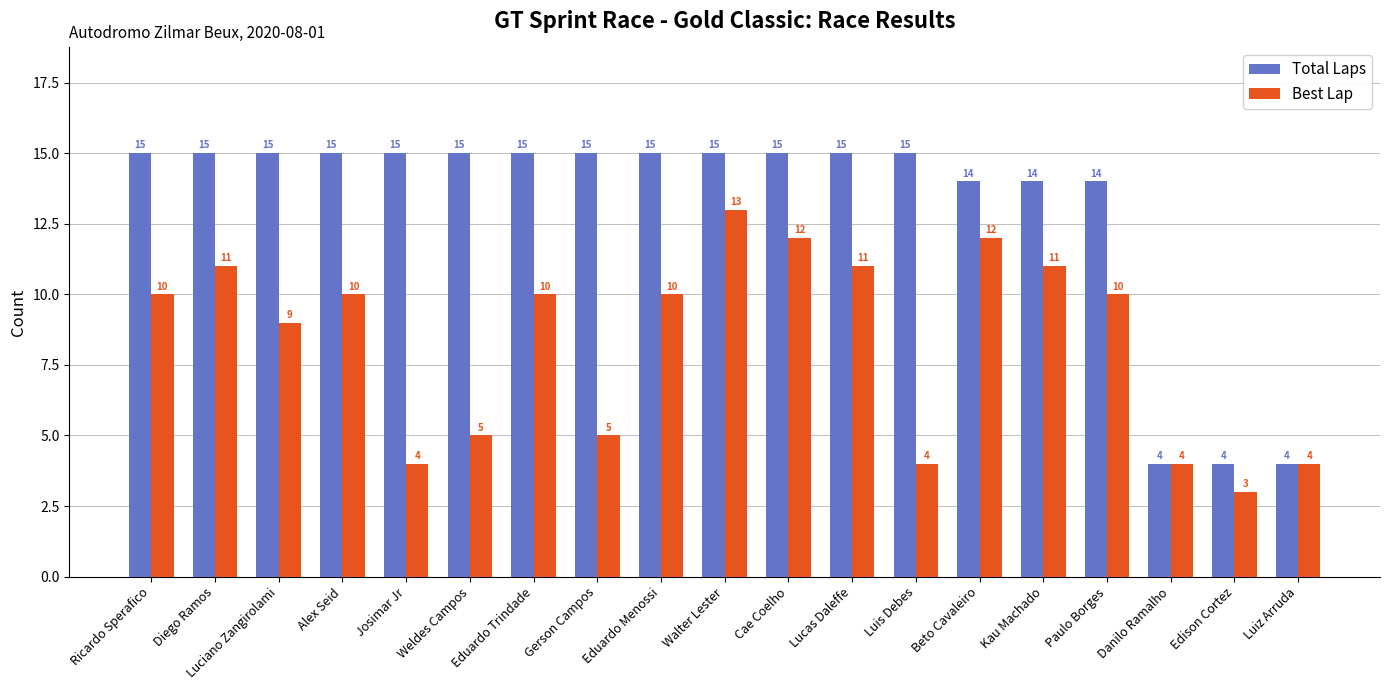

What is the highest value of the Best Lap series?

13